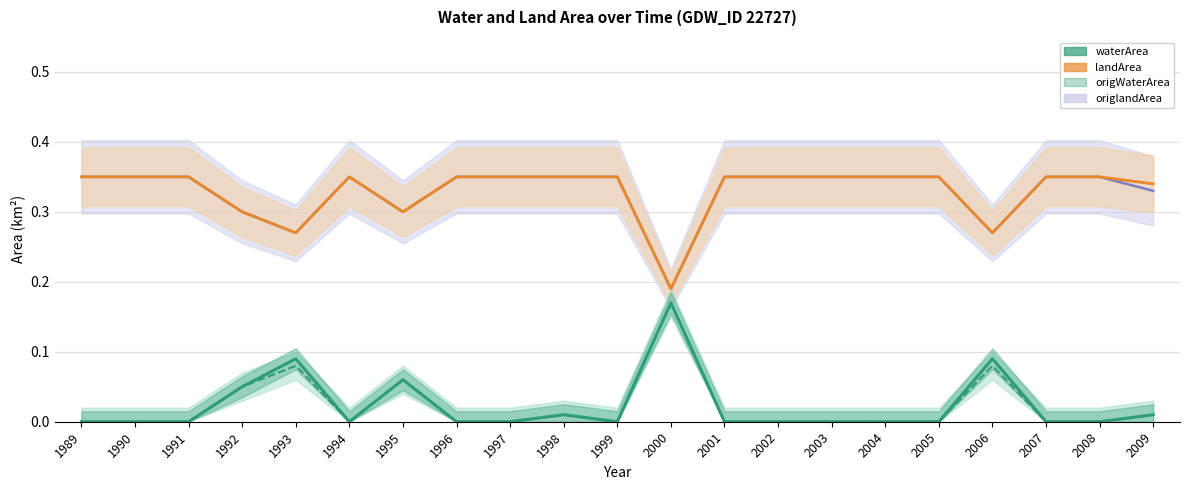

True or false: origWaterArea has a value of 0.0 at 1990.

True